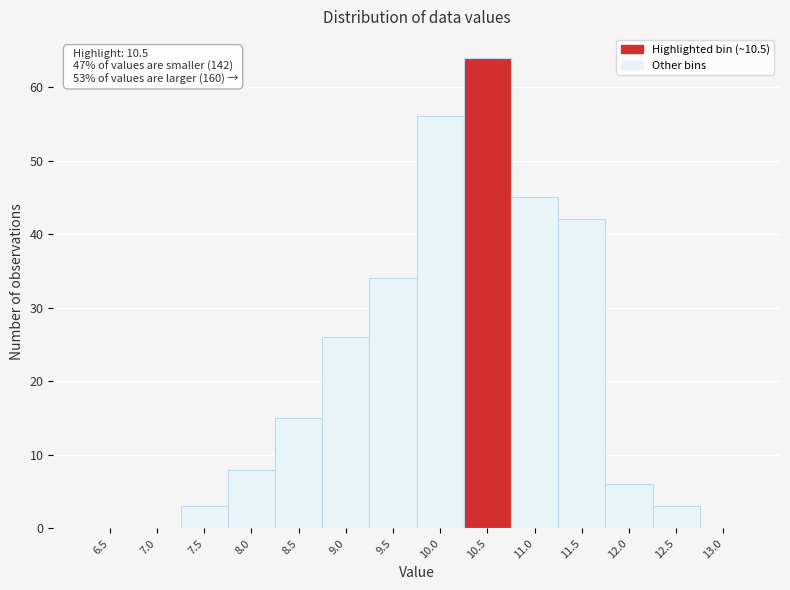

Reading right to left, extract all data points from this chart.

13.0=0	12.5=3	12.0=6	11.5=42	11.0=45	10.5=64	10.0=56	9.5=34	9.0=26	8.5=15	8.0=8	7.5=3	7.0=0	6.5=0